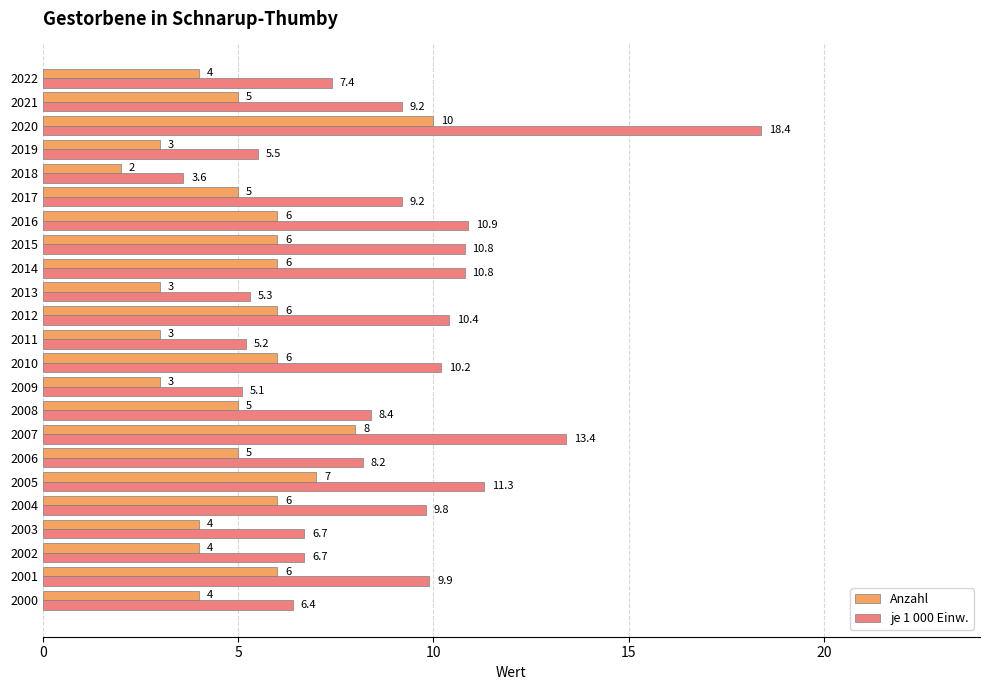

At which label does je 1 000 Einw. reach its minimum?

2018